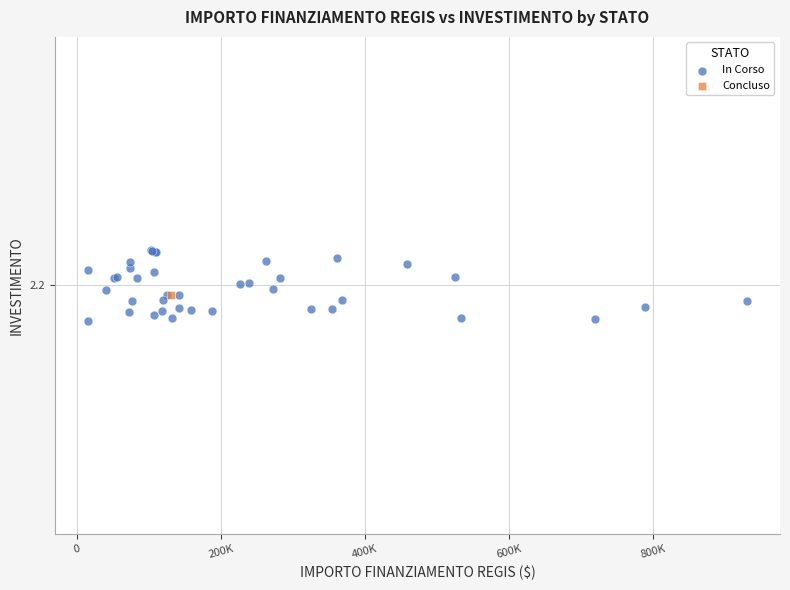

What are all the series names shown in the legend?

In Corso, Concluso